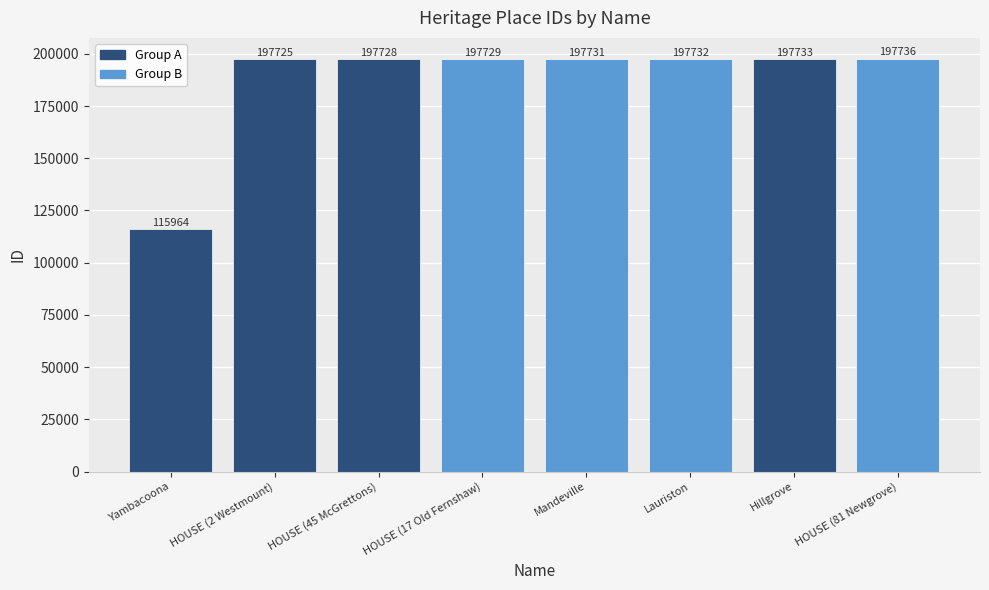

Does the chart contain stacked bars?

No